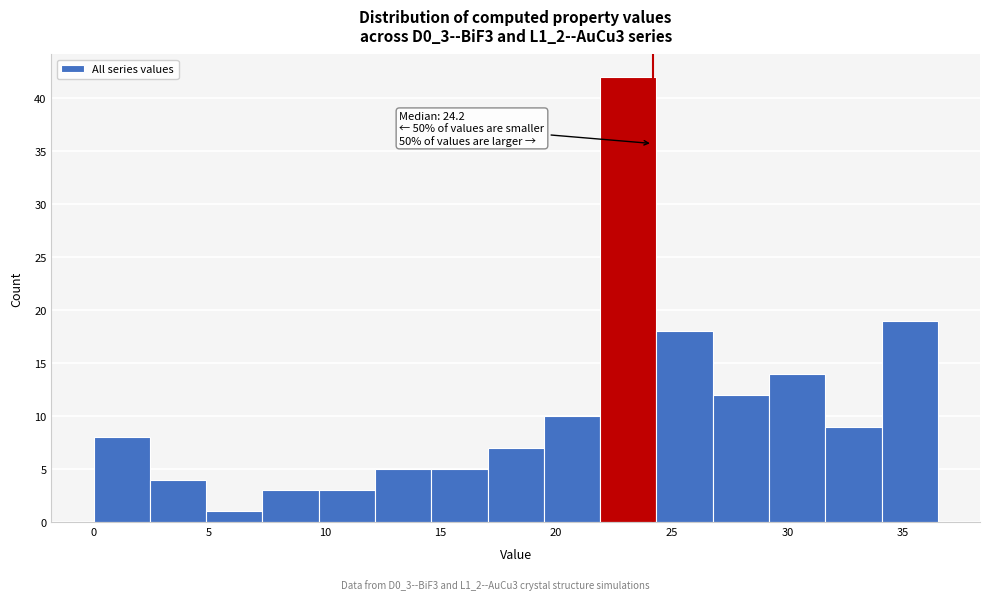

Over which range of the x-axis is the bar tallest?

22.0 to 24.5